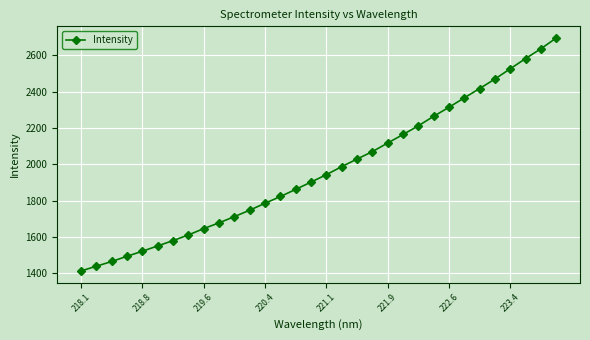

How many series are shown in this chart?

1